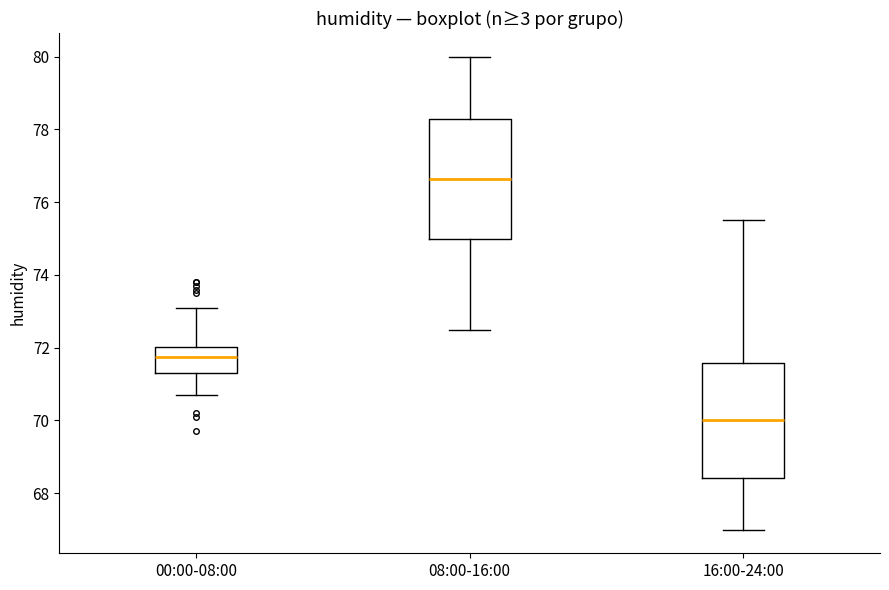

Reading left to right, read every box against the y-axis: the position of its median line, the range the box covers, and the ends of its whiskers. The values are not printed on the chart, so give them approximately, as read against the axis.

00:00-08:00: median 71.8, box 71.4 to 72.0, whiskers 70.8 to 73.2
08:00-16:00: median 76.6, box 75.0 to 78.2, whiskers 72.6 to 80.0
16:00-24:00: median 70.0, box 68.4 to 71.6, whiskers 67.0 to 75.6